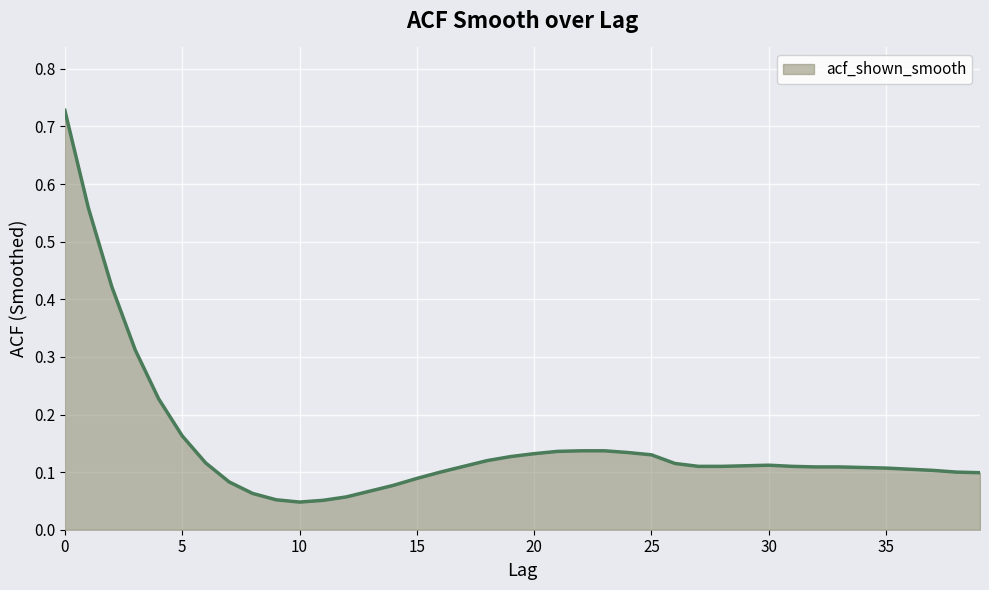

What is the greatest value displayed?

0.7